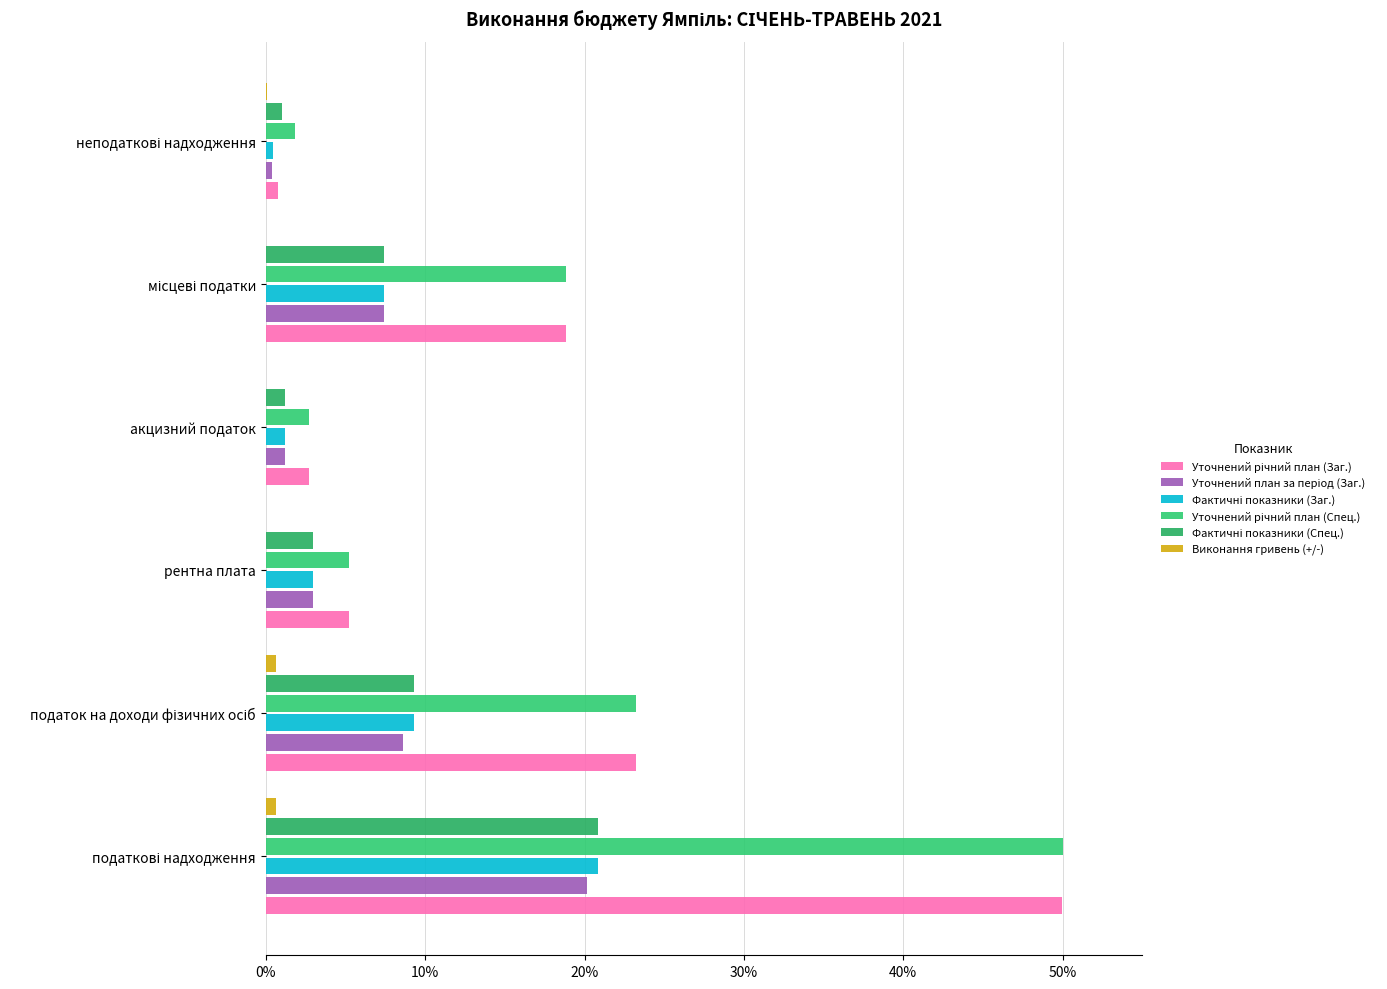

Count the number of categories in the chart.

6